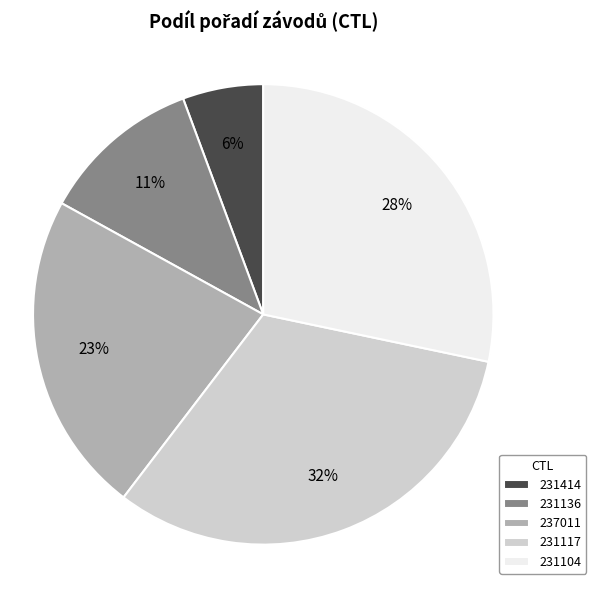

To the nearest percent, what is the combined percentage of 231117 and 231136?

43%